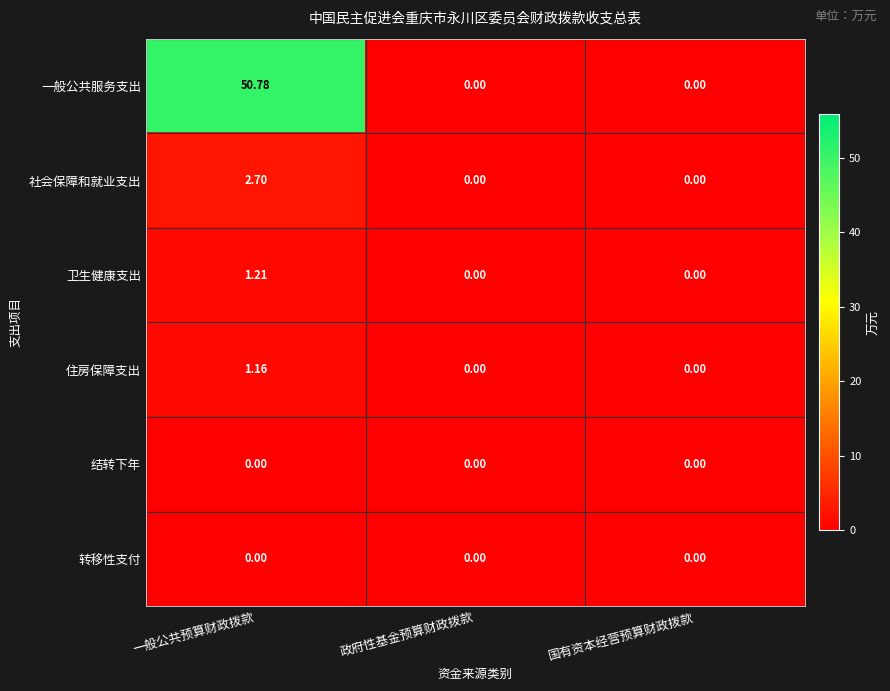

At which category is the sum across all series the highest?

一般公共预算财政拨款